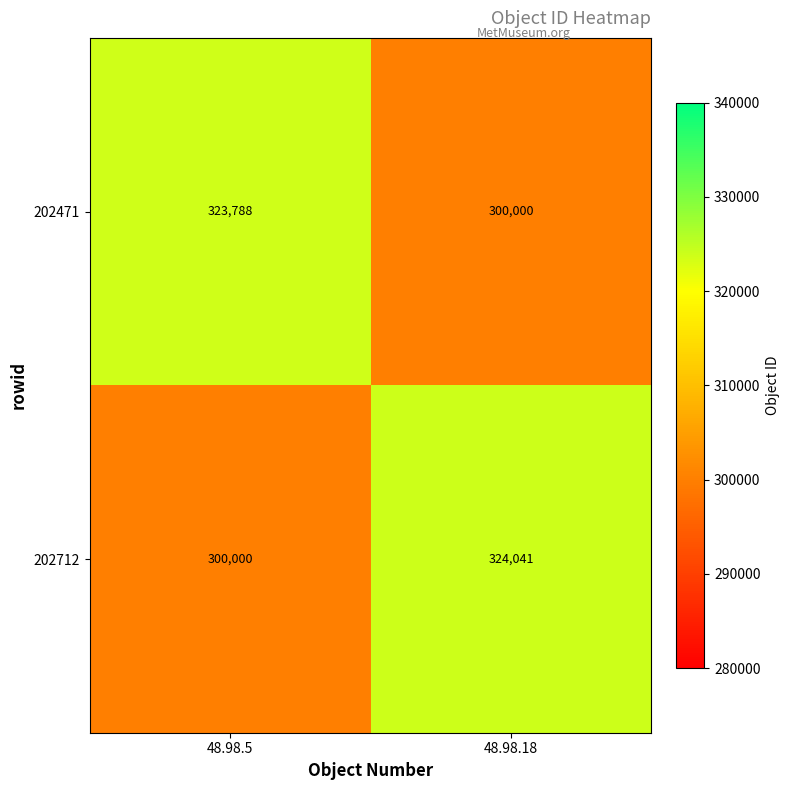

Which series has the largest range (max minus min)?

202712